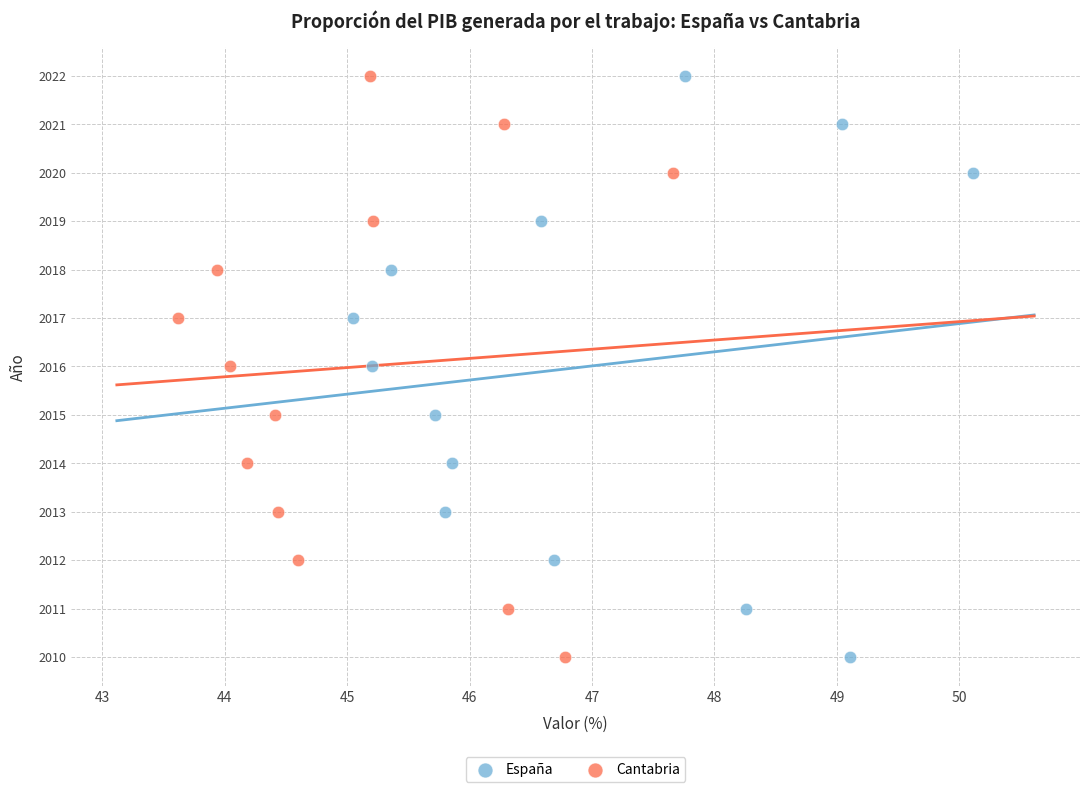

What are all the series names shown in the legend?

España, Cantabria